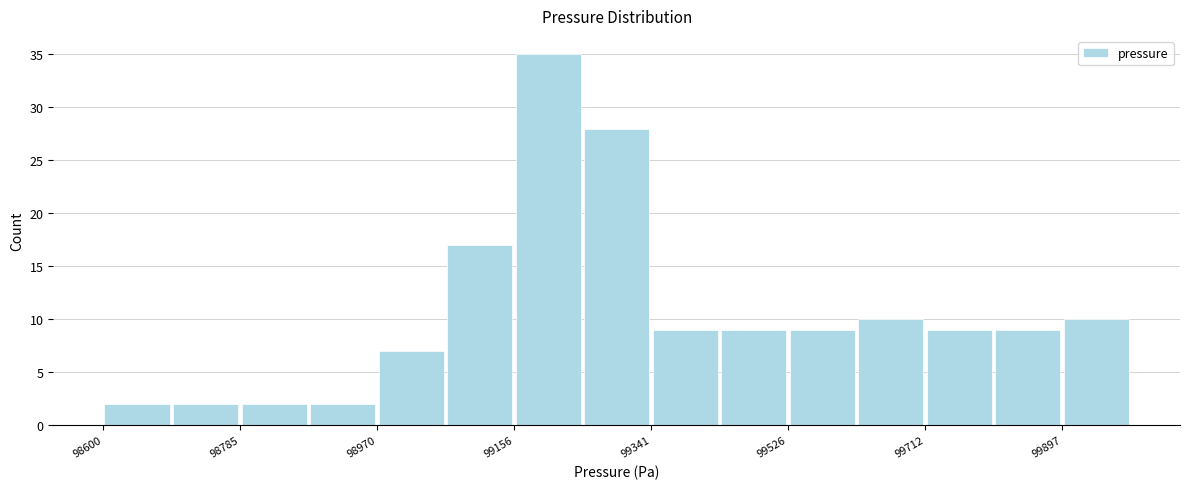

How tall is the bar that spans 98700 to 98780 on the x-axis? Neither the bar edges nor the heights are printed on the chart, so give them approximately, as read against the axes.

2